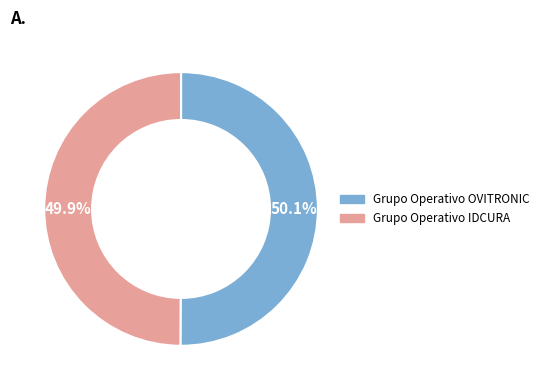

Count the number of slices in the pie.

2